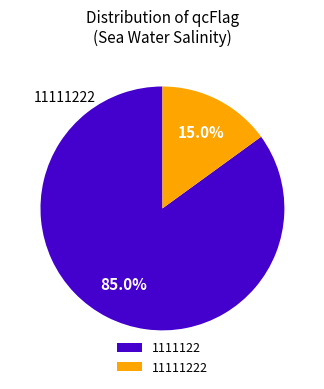

Rank the categories by value from highest to lowest.

1111122, 11111222